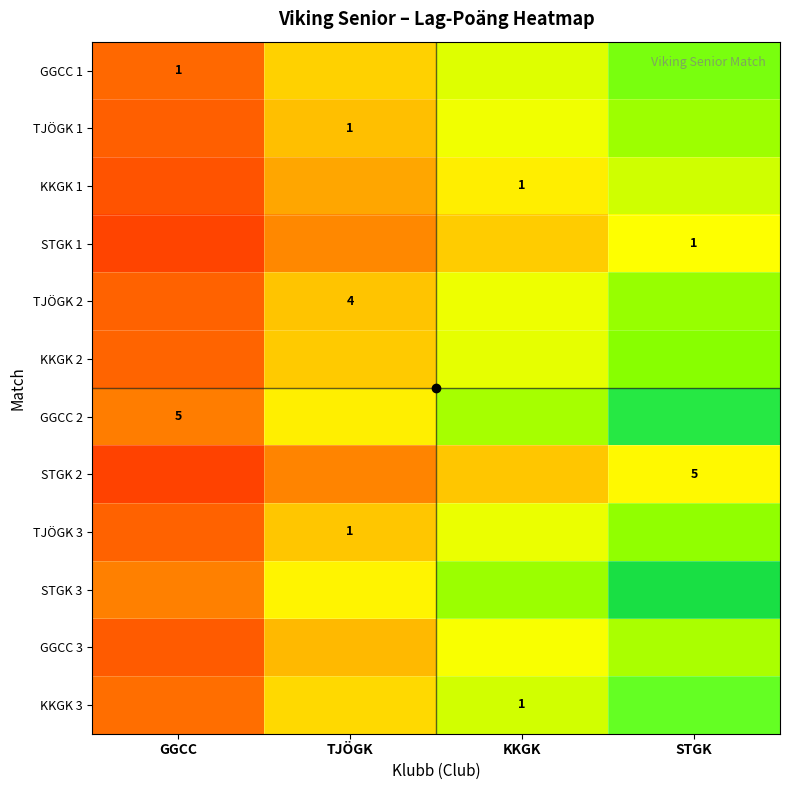

Which label corresponds to the smallest value in the chart?

GGCC